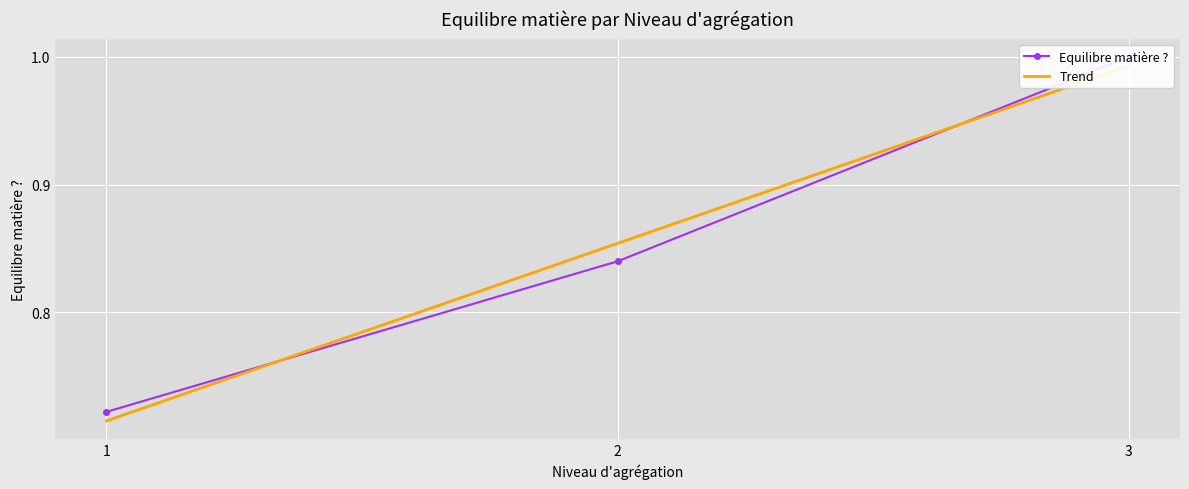

What is the smallest value displayed?

0.7